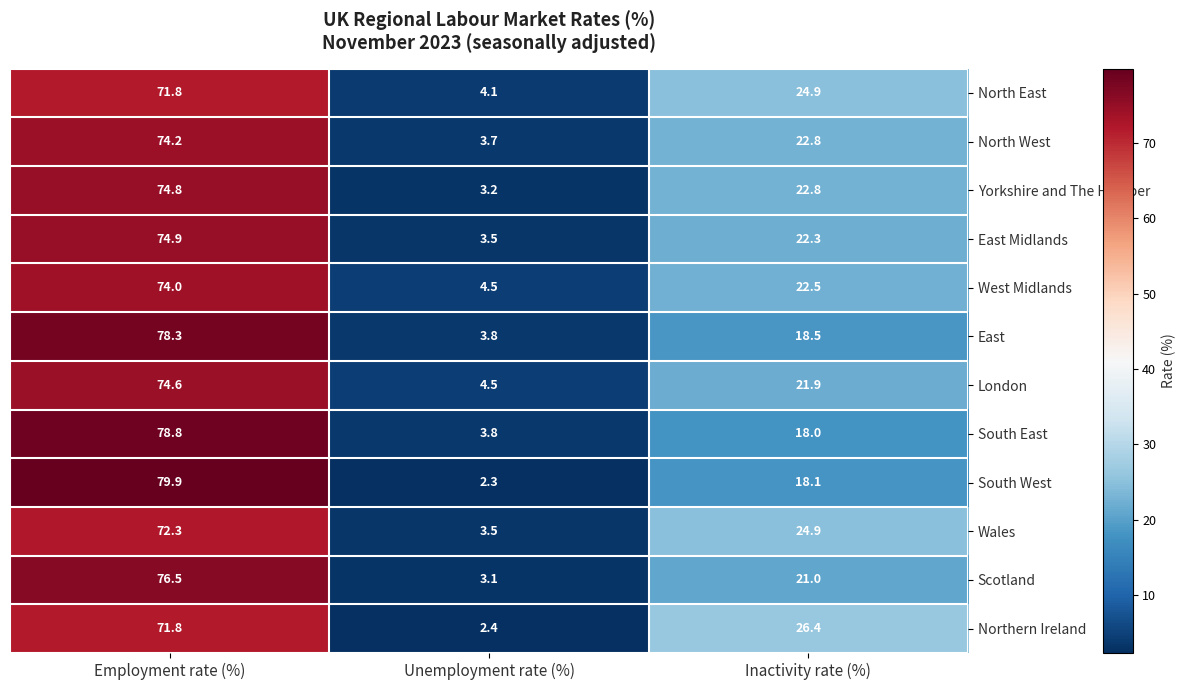

What is the difference between the East Midlands values at Employment rate (%) and Unemployment rate (%)?

71.4